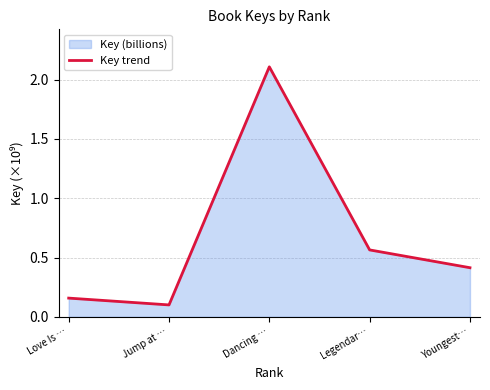

How many lines are shown in the chart?

1